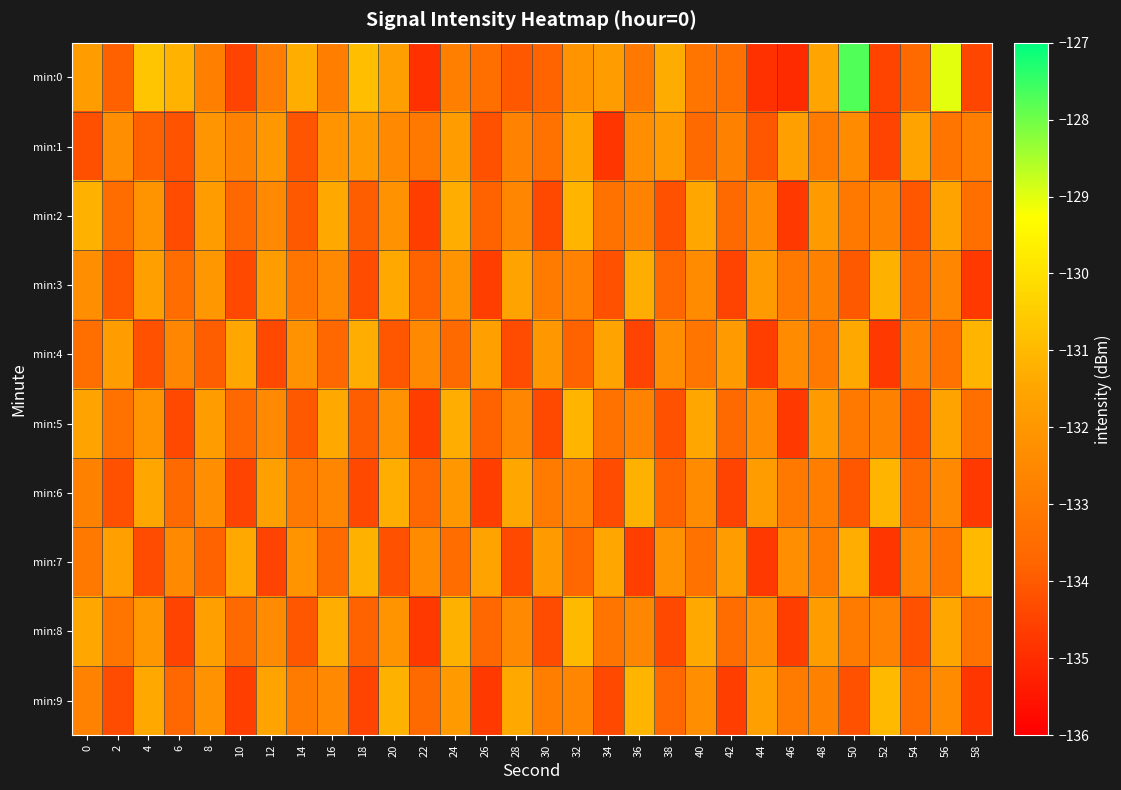

Which series changed the most between 34 and 58?

min:0